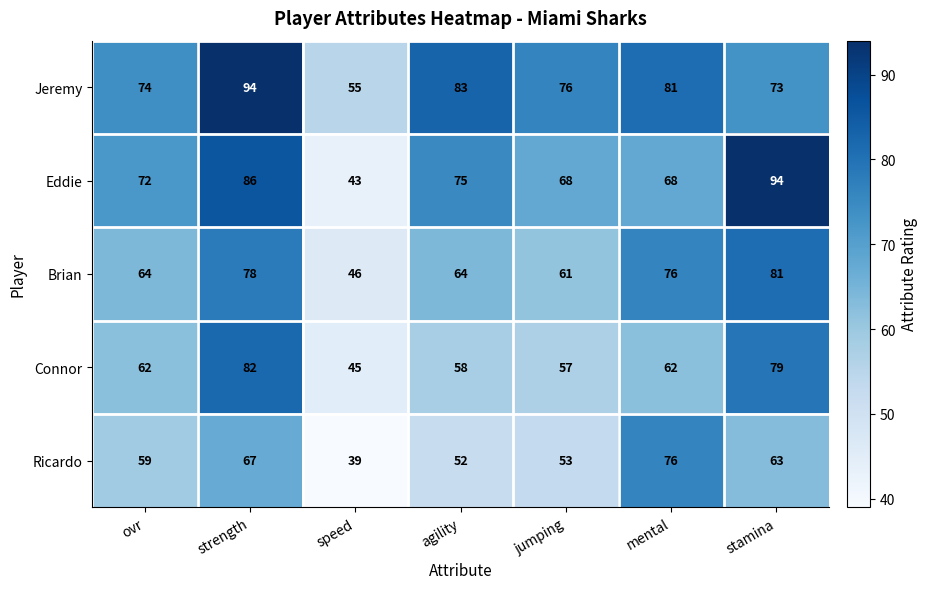

What is the difference between the Brian values at speed and strength?

32